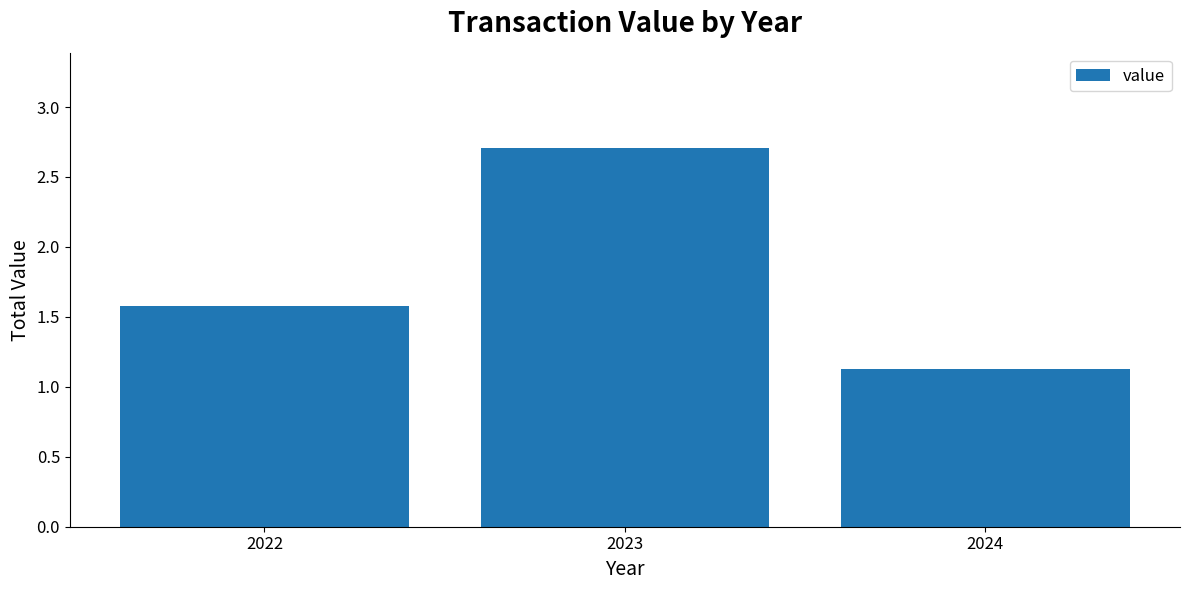

Is it true that the value at 2024 is 1.1?

True